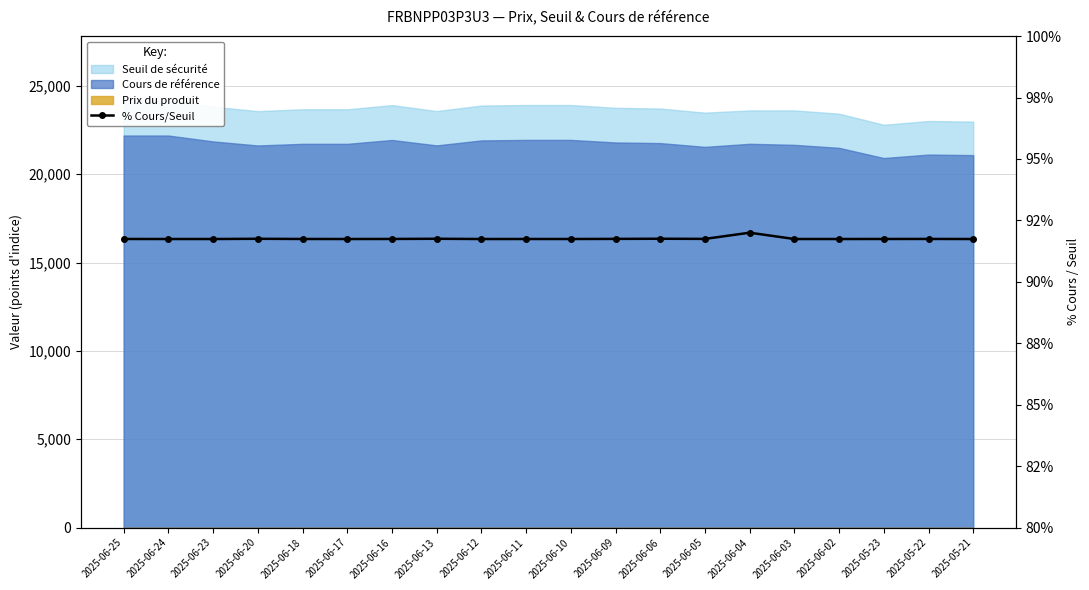

True or false: the data shows 91.8 at 2025-06-13.

True